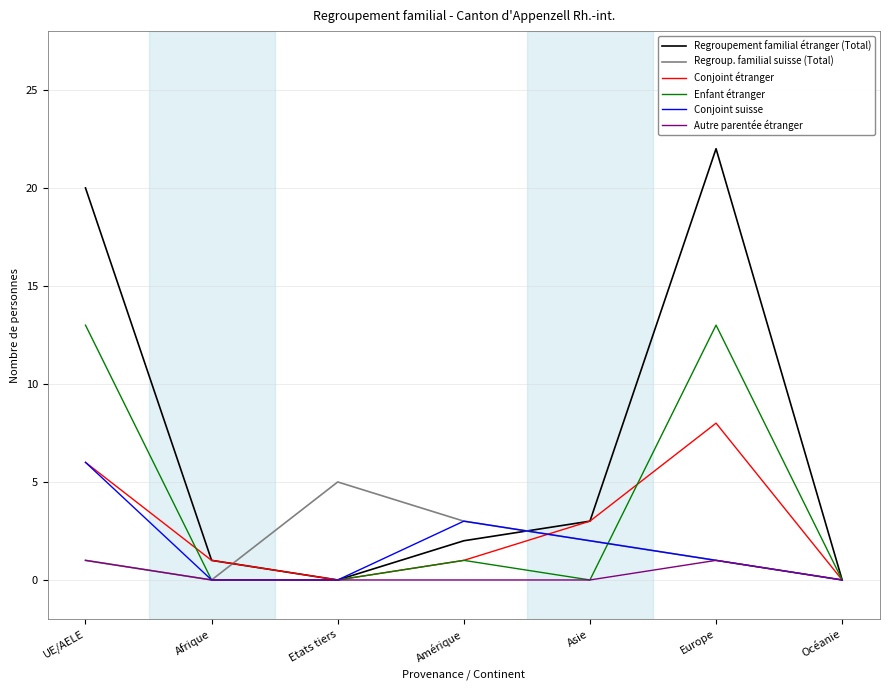

True or false: Conjoint suisse has a value of 2 at Asie.

True